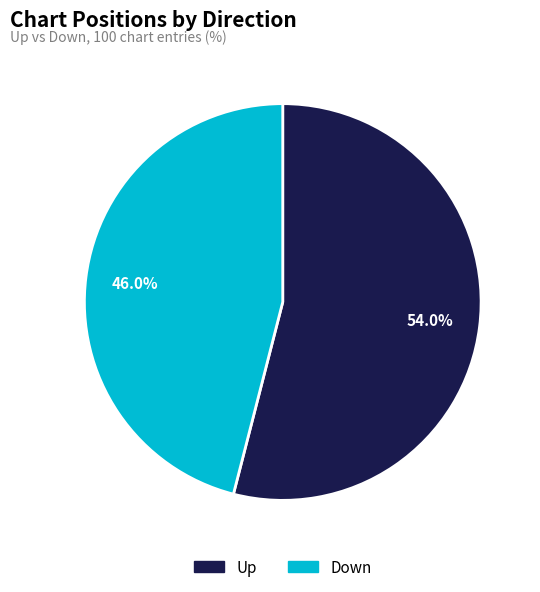

Does any single category account for the majority?

Yes